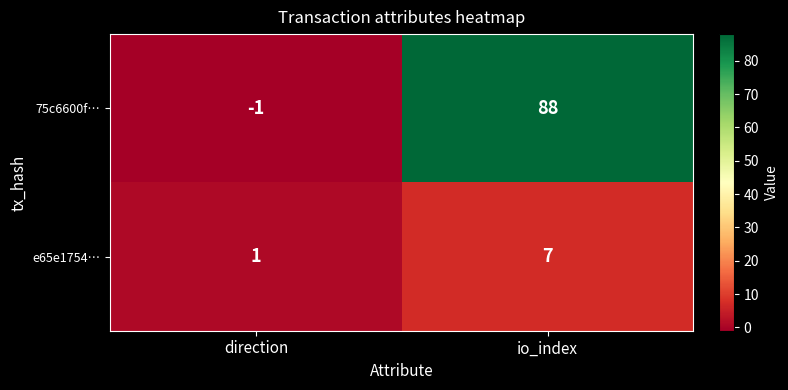

At which label does e65e1754… reach its peak?

io_index